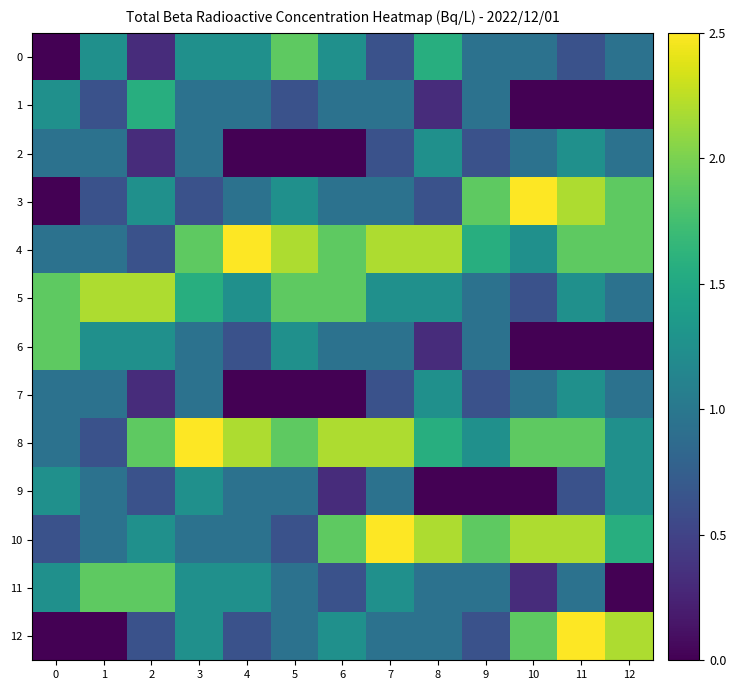

What is the difference between the highest and lowest values at 8?

2.2